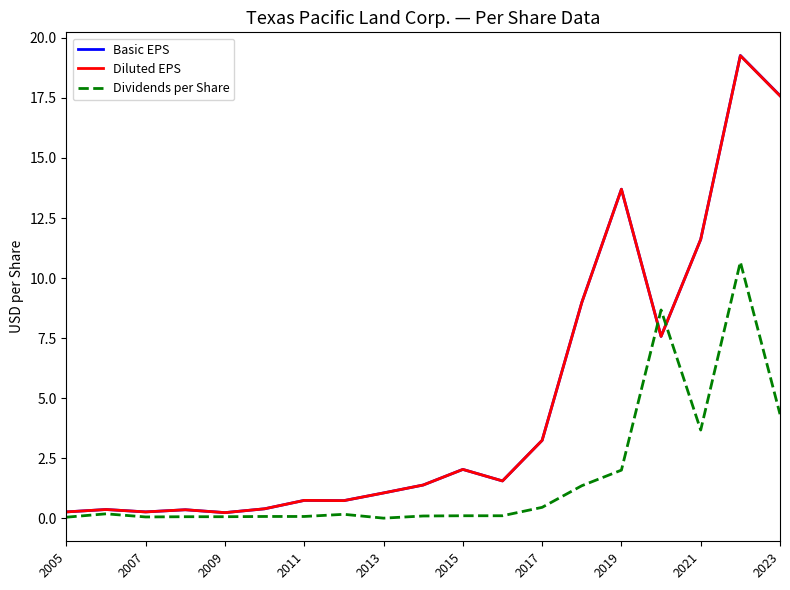

What is the maximum value for Dividends per Share?

10.7